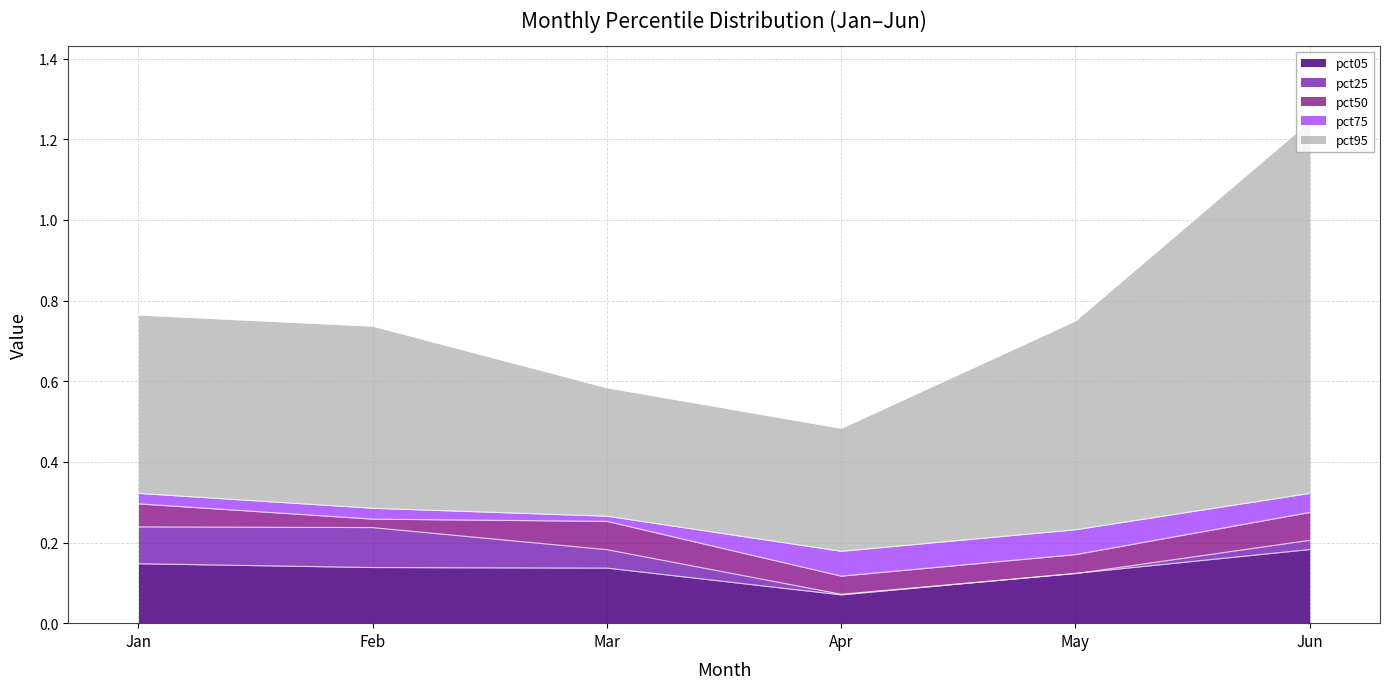

True or false: pct05 and pct95 intersect in this chart.

False